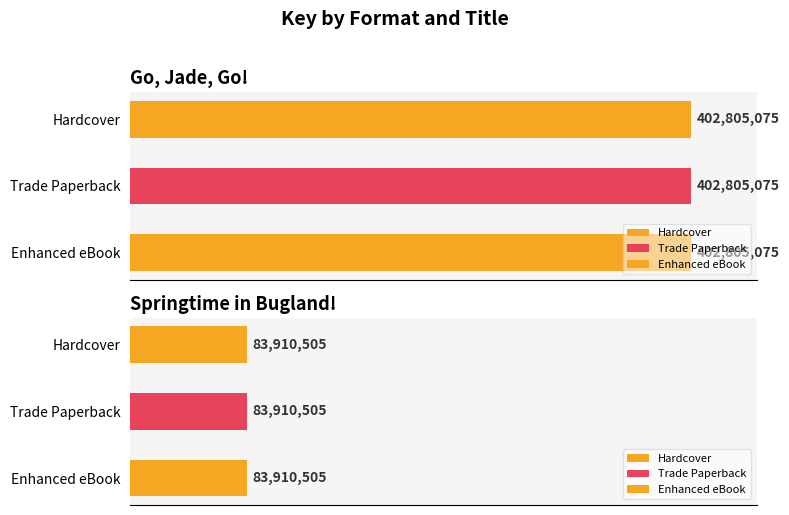

True or false: the data shows 124131423 at Hardcover.

False